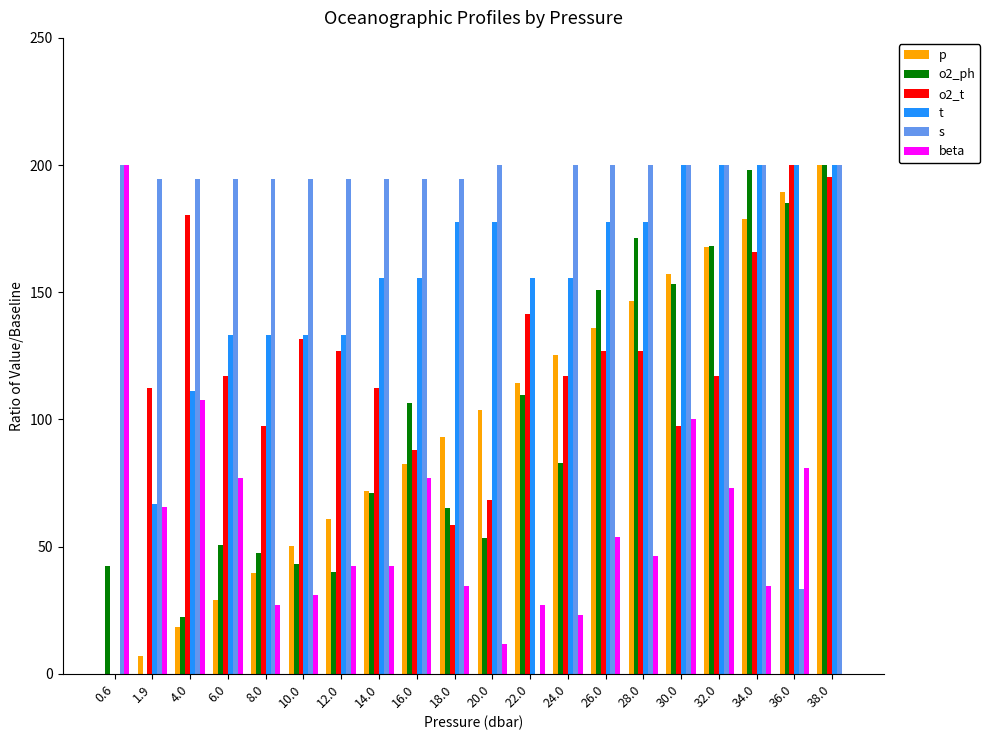

What is the sum of all s values?

3583.3